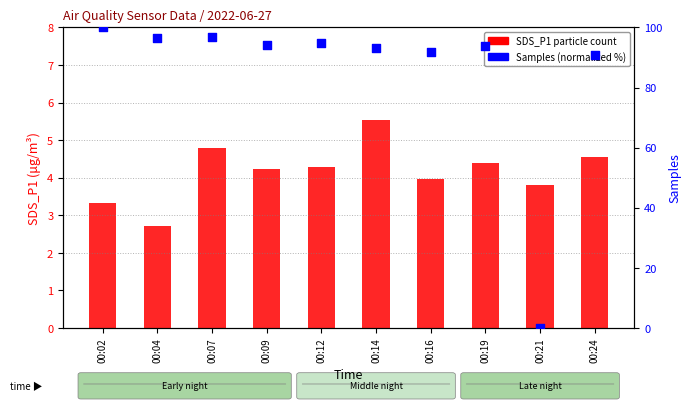

Which series has the widest spread of Y values?

Samples (normalized %)